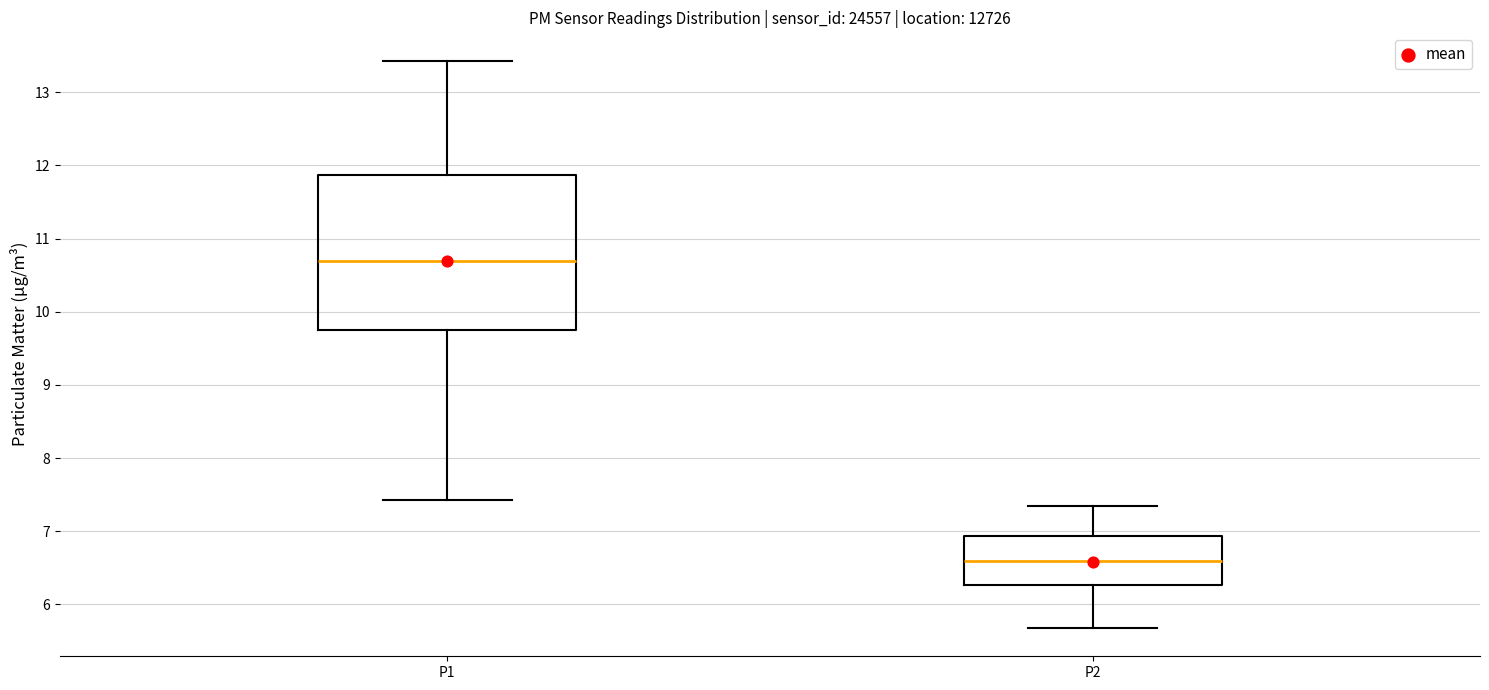

Reading left to right, transcribe this box plot: for each box, give where its median line is, the range the box spans, and where its two whiskers end, as read against the y-axis. The values are not printed on the chart, so give them approximately, as read against the axis.

P1: median 10.7, box 9.7 to 11.9, whiskers 7.4 to 13.4
P2: median 6.6, box 6.3 to 6.9, whiskers 5.7 to 7.4